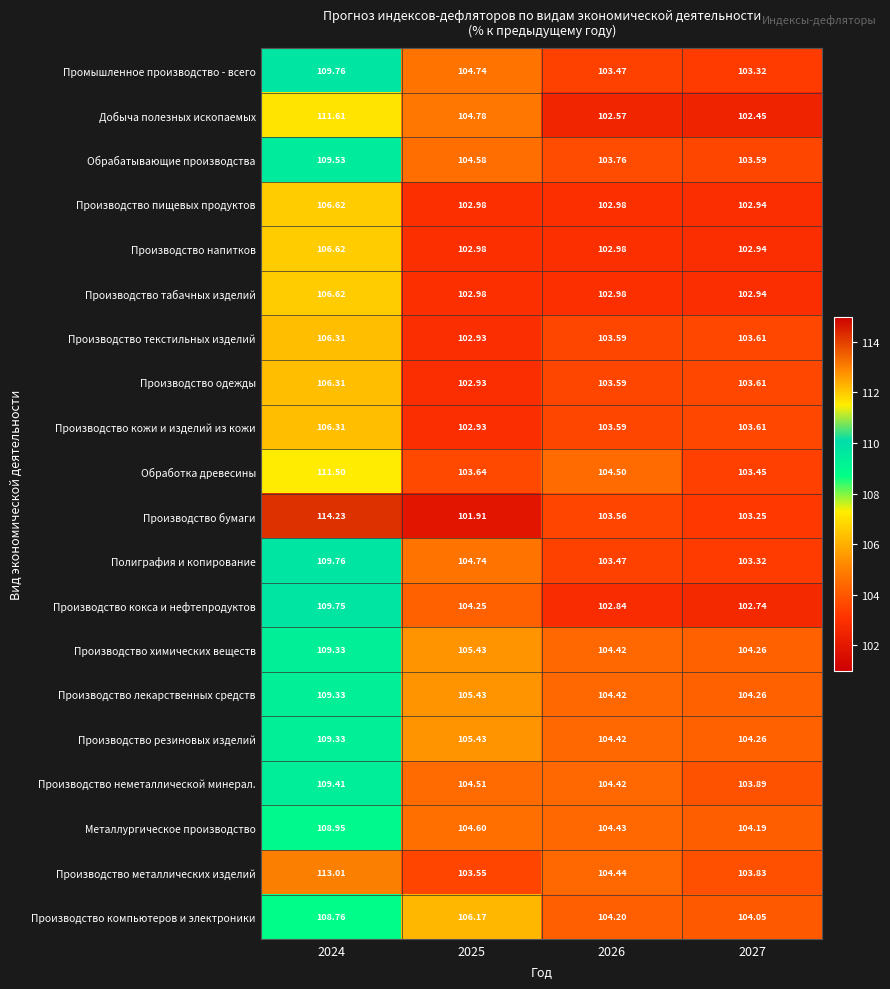

Which series has the largest range (max minus min)?

Производство бумаги